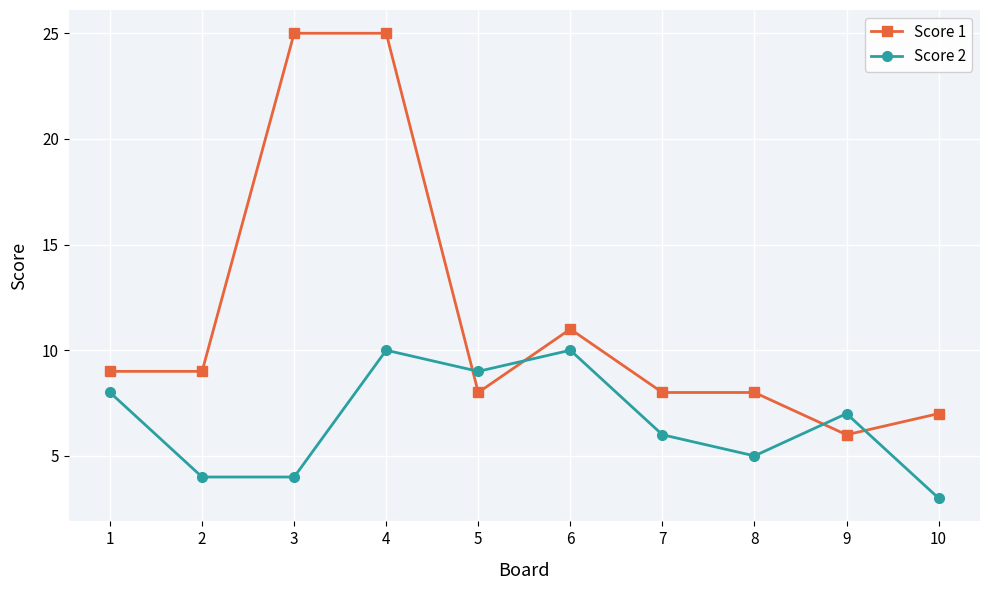

How many values in the Score 2 series are below 7?

5